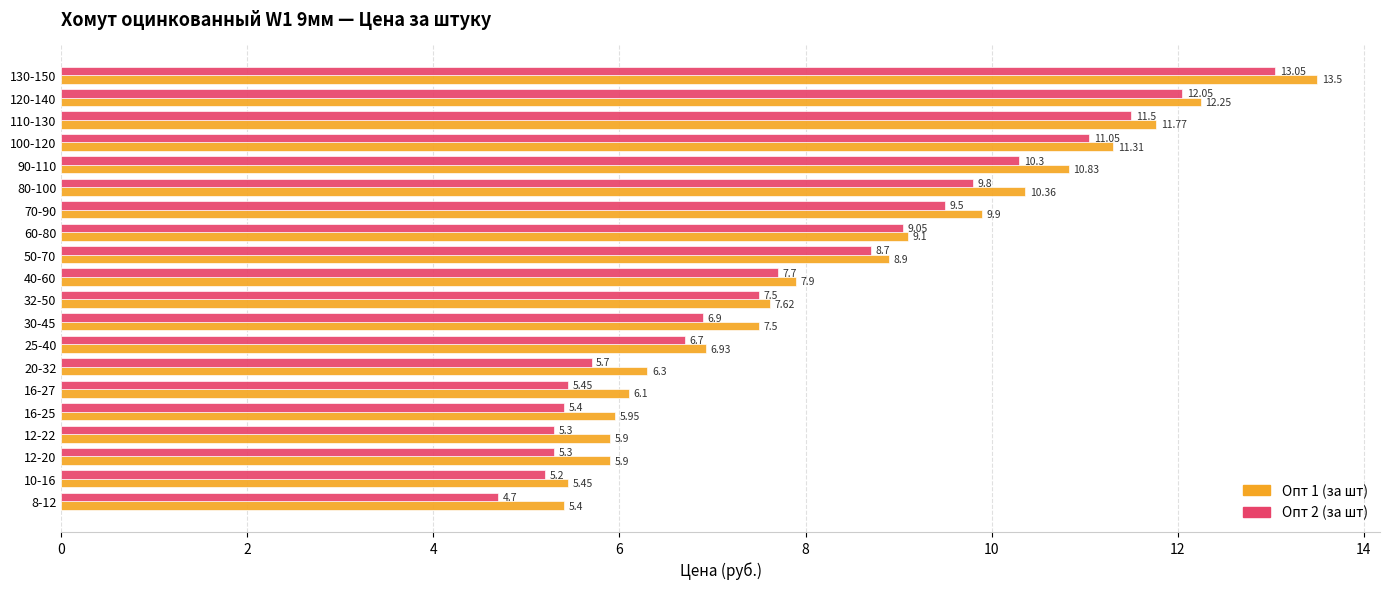

List the series in order of their peak value, lowest first.

Опт 2 (за шт), Опт 1 (за шт)